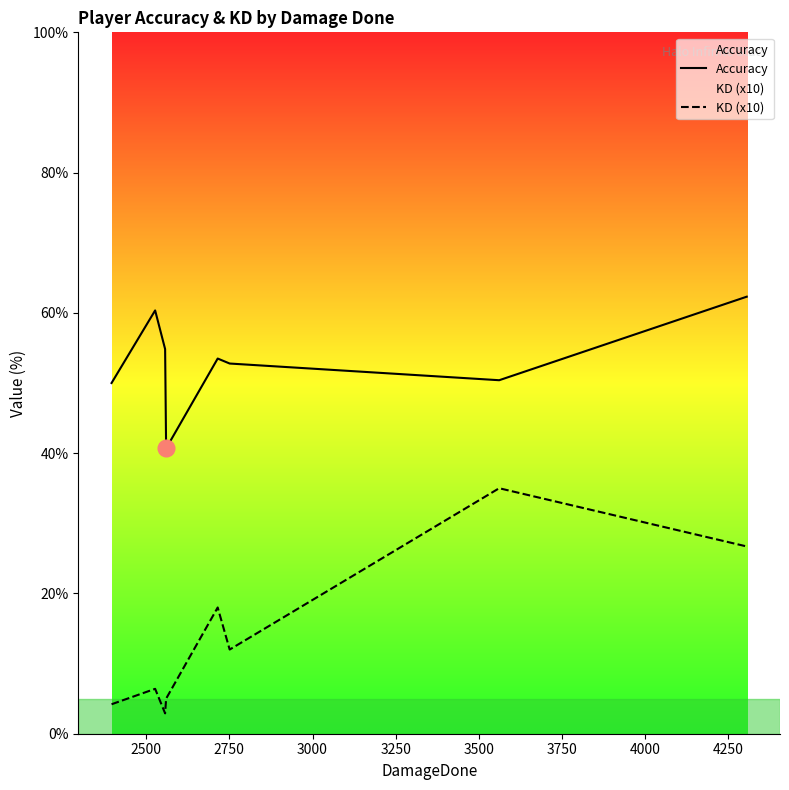

What is the greatest value displayed?

62.3